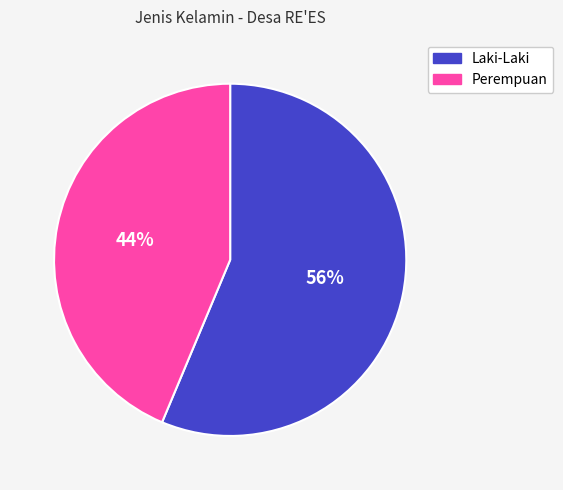

The Perempuan slice represents 57% of the pie. True or false?

False